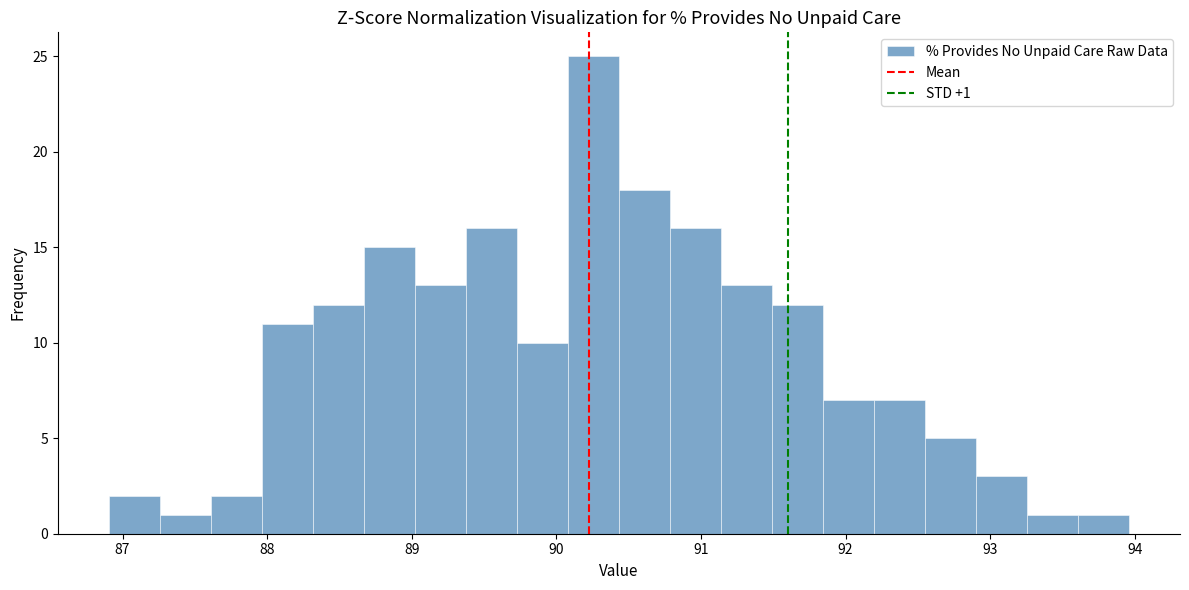

Around what value on the x-axis is the tallest bar? Give the approximate position of its centre, as read against the axis.

90.3